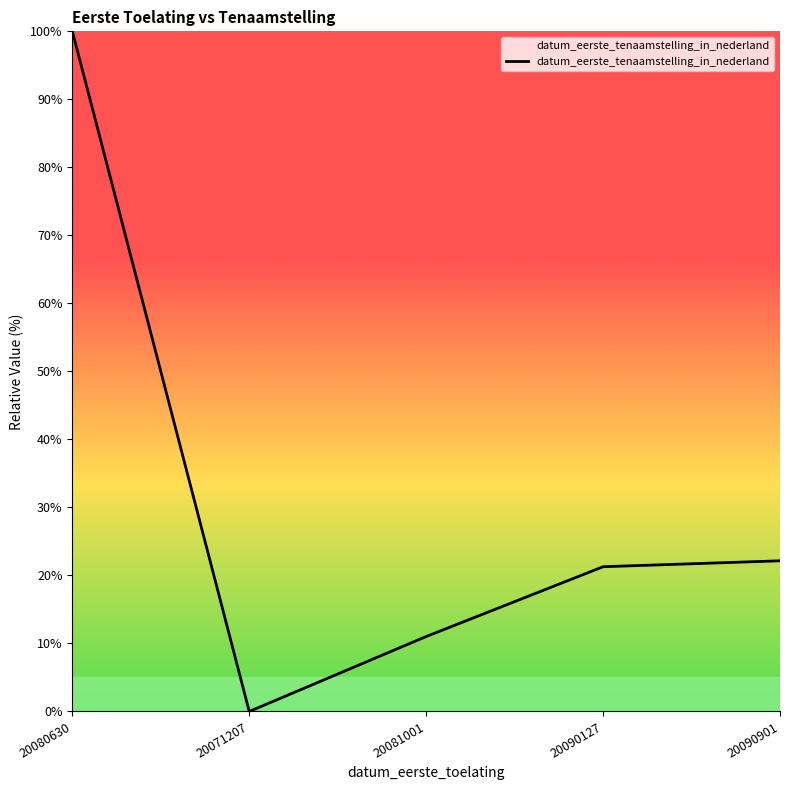

What is the difference between the values at 20080630 and 20090901?

77.8